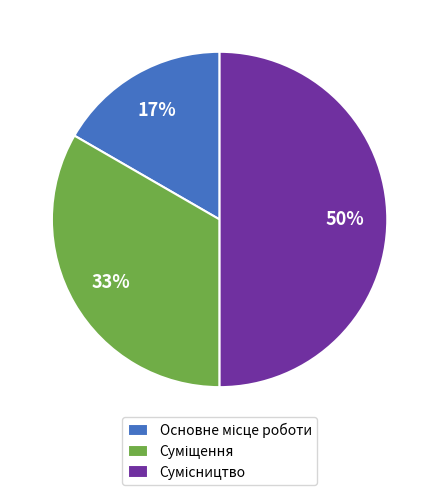

To the nearest percent, what is the difference between the largest and smallest slice percentages?

33%